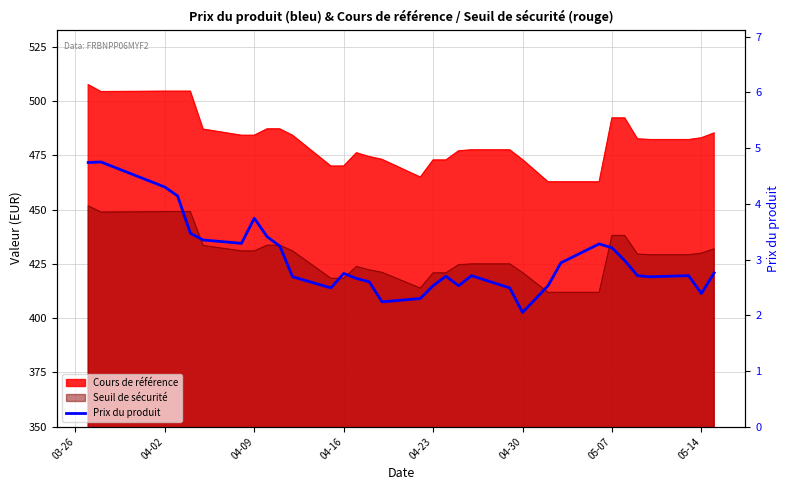

How many points are lower than both their immediate neighbors (excluding endpoints)?

7